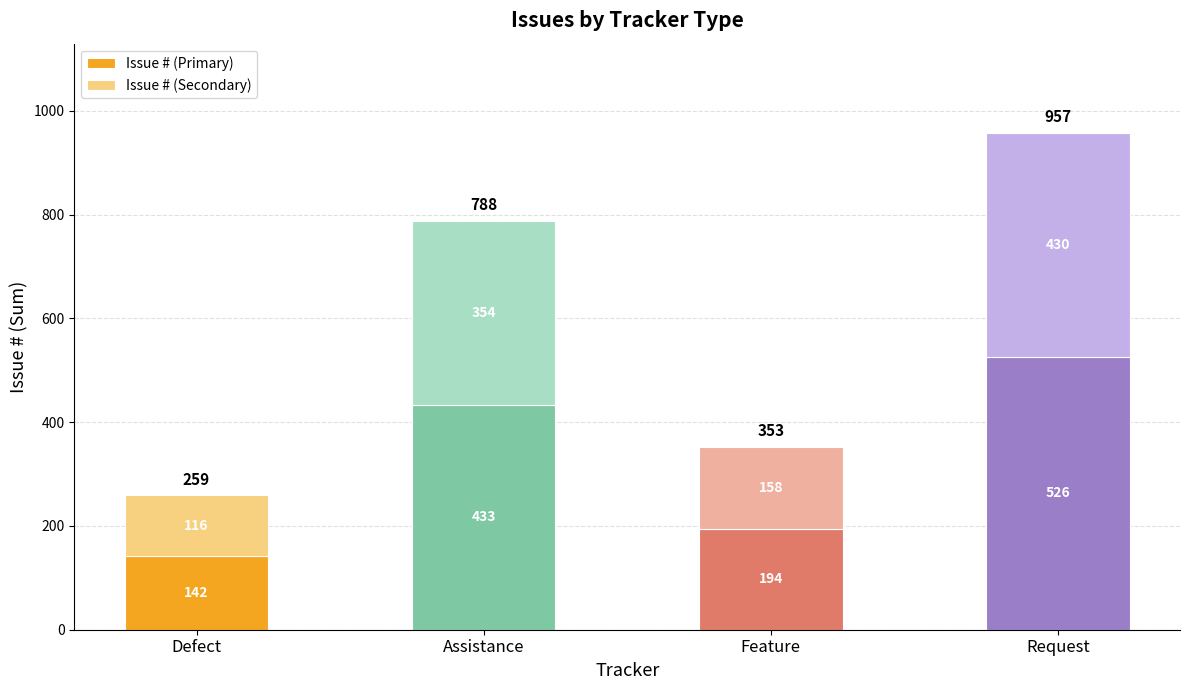

How many bars are there in total?

4